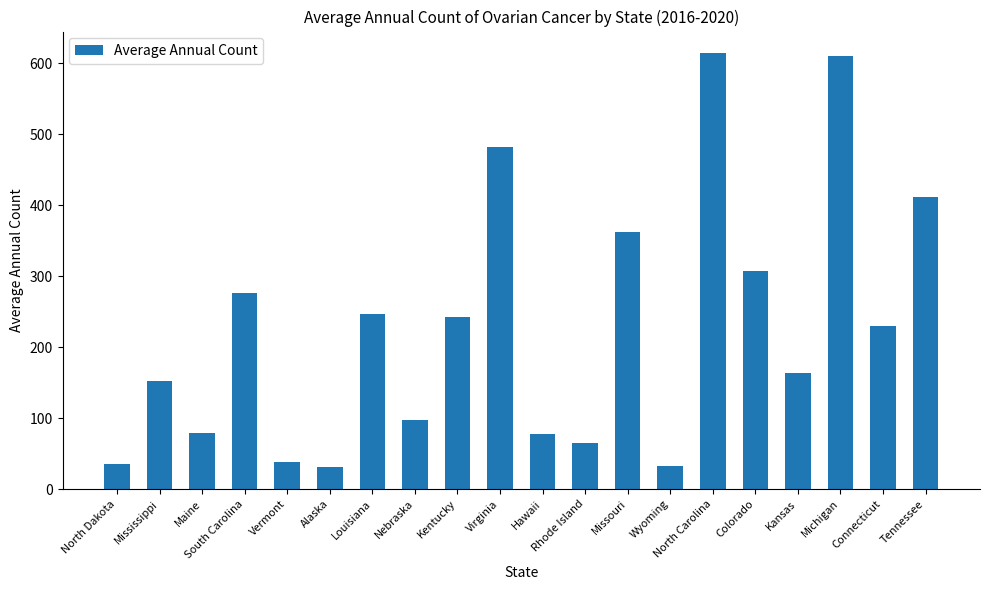

What is the smallest value displayed?

31